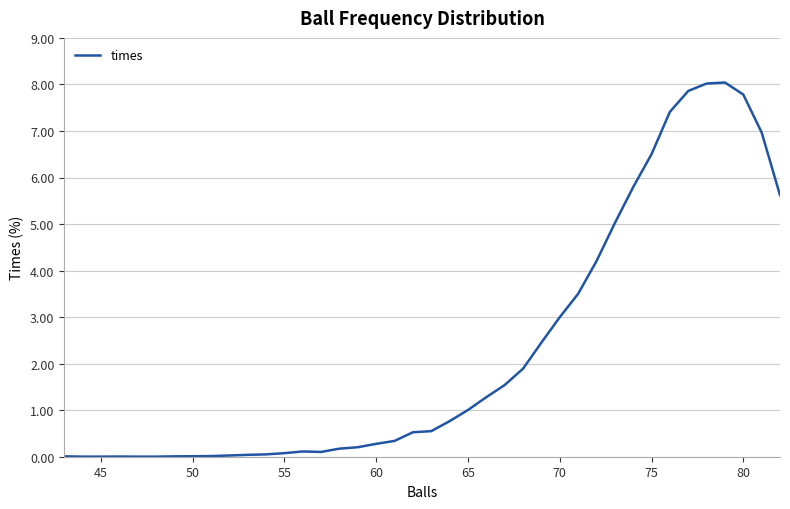

What is the difference between the maximum and minimum values?

8.0